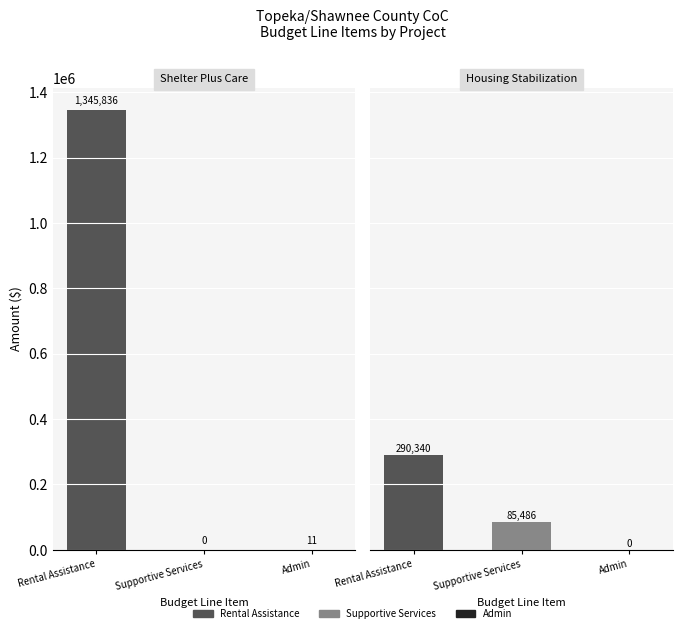

Reading left to right, transcribe all the data shown in this chart.

Rental Assistance: 1345836	290340
Supportive Services: 0	85486
Admin: 11	0